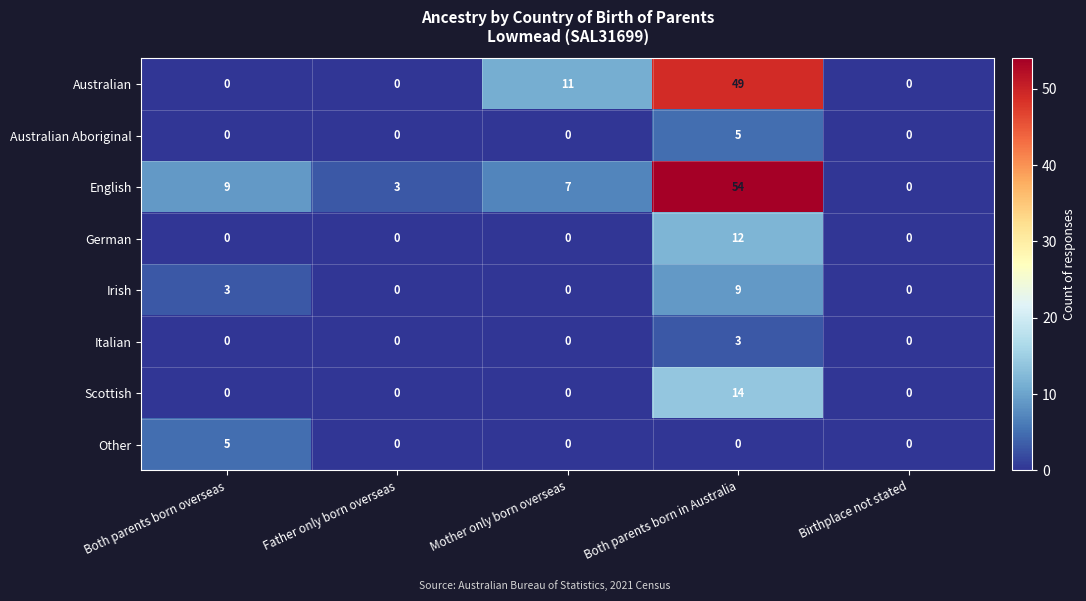

Which series changed the most between Mother only born overseas and Birthplace not stated?

Australian